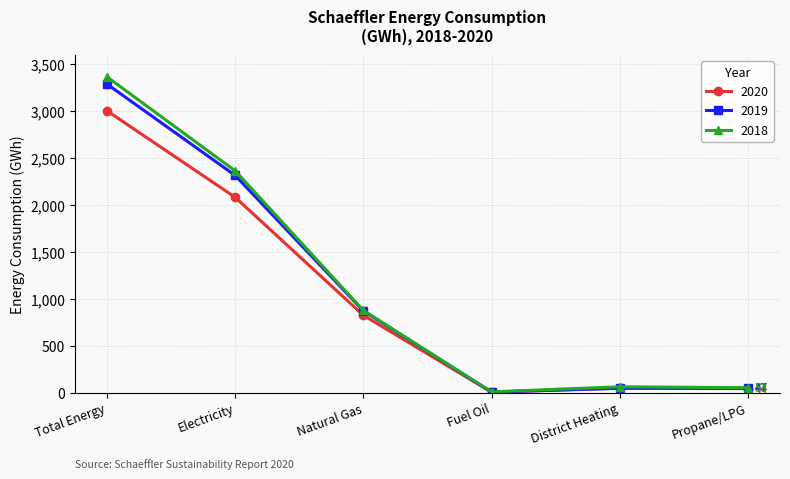

Which category has the highest value in the 2018 series?

Total Energy